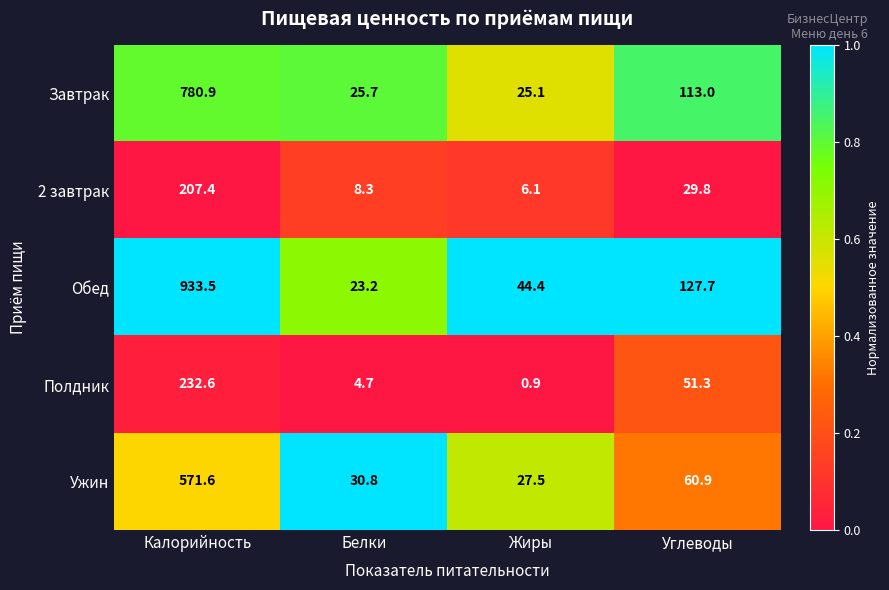

At which label does Завтрак first exceed 113?

Калорийность